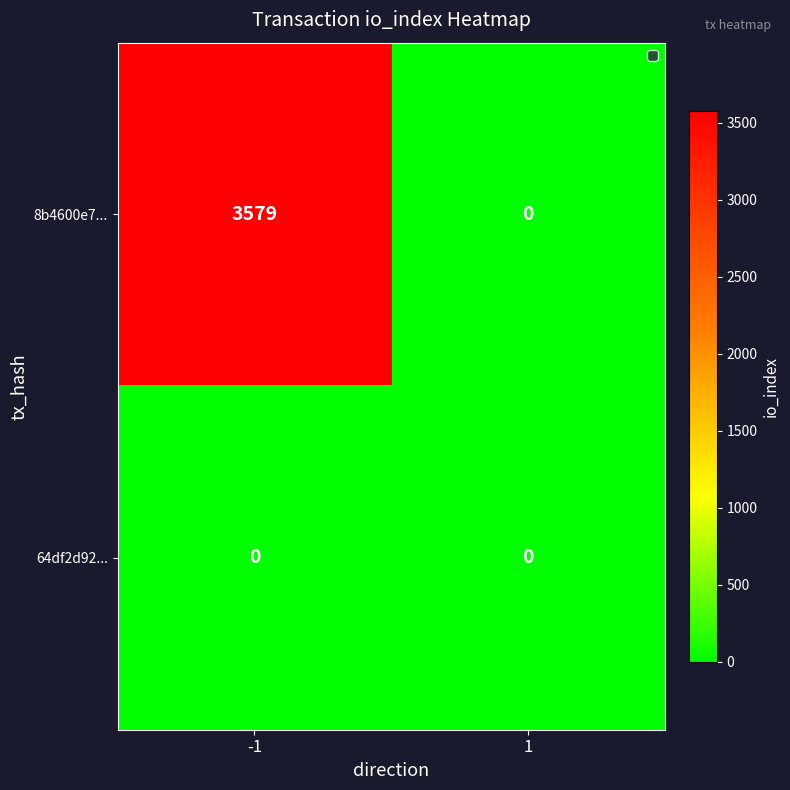

Which series has the largest total across all categories?

8b4600e7...